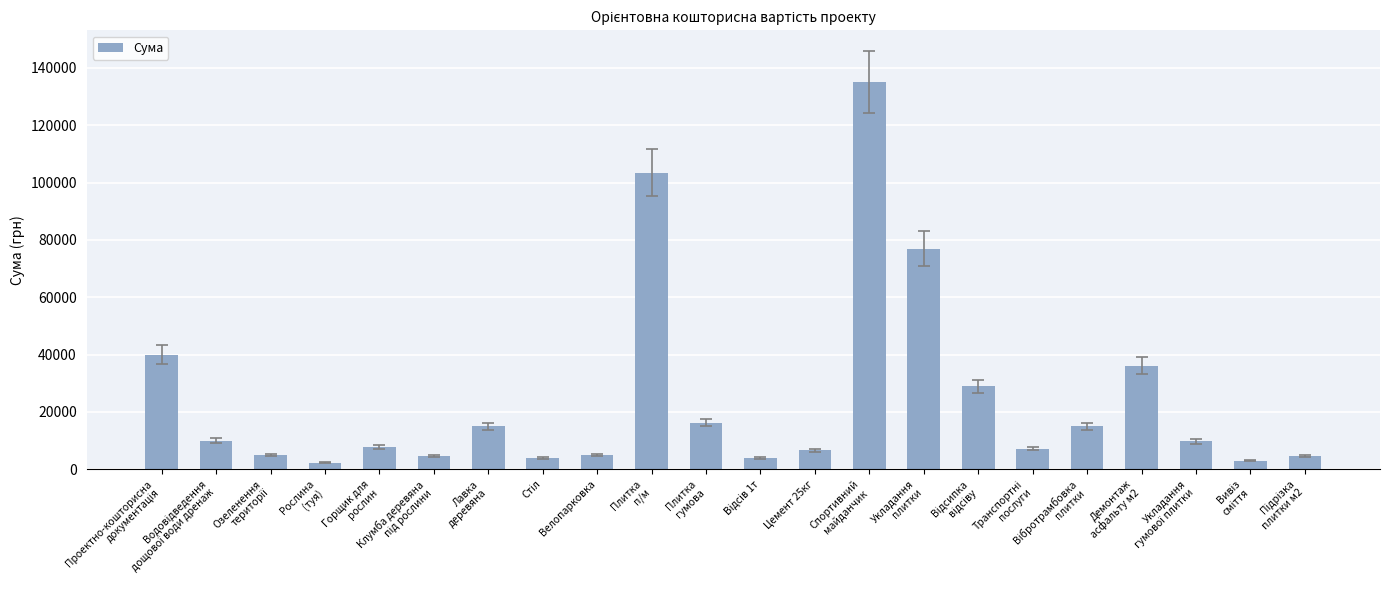

What is the maximum value shown in the chart?

135000